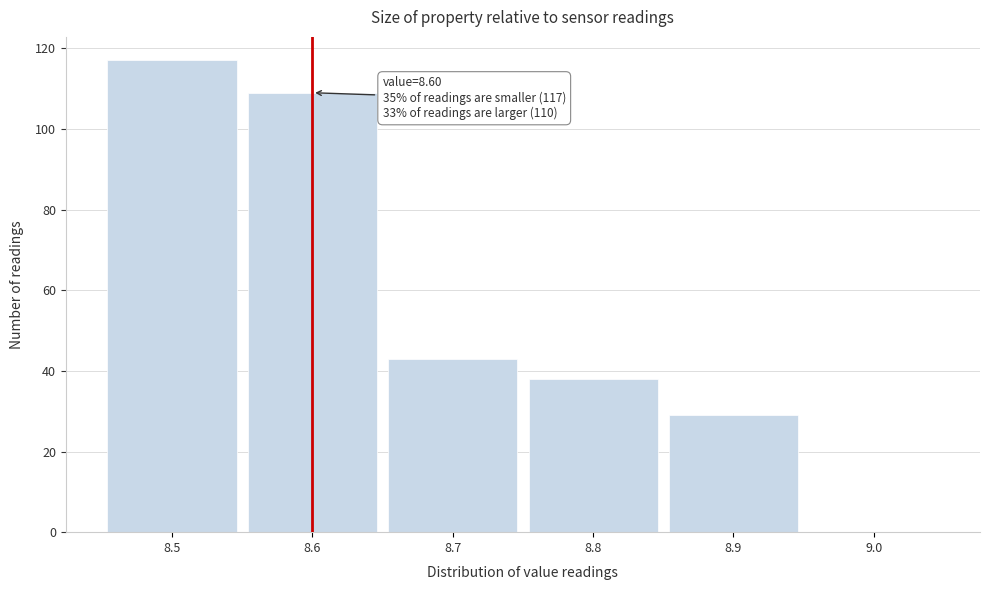

Over which range of the x-axis is the bar tallest?

8.45 to 8.55